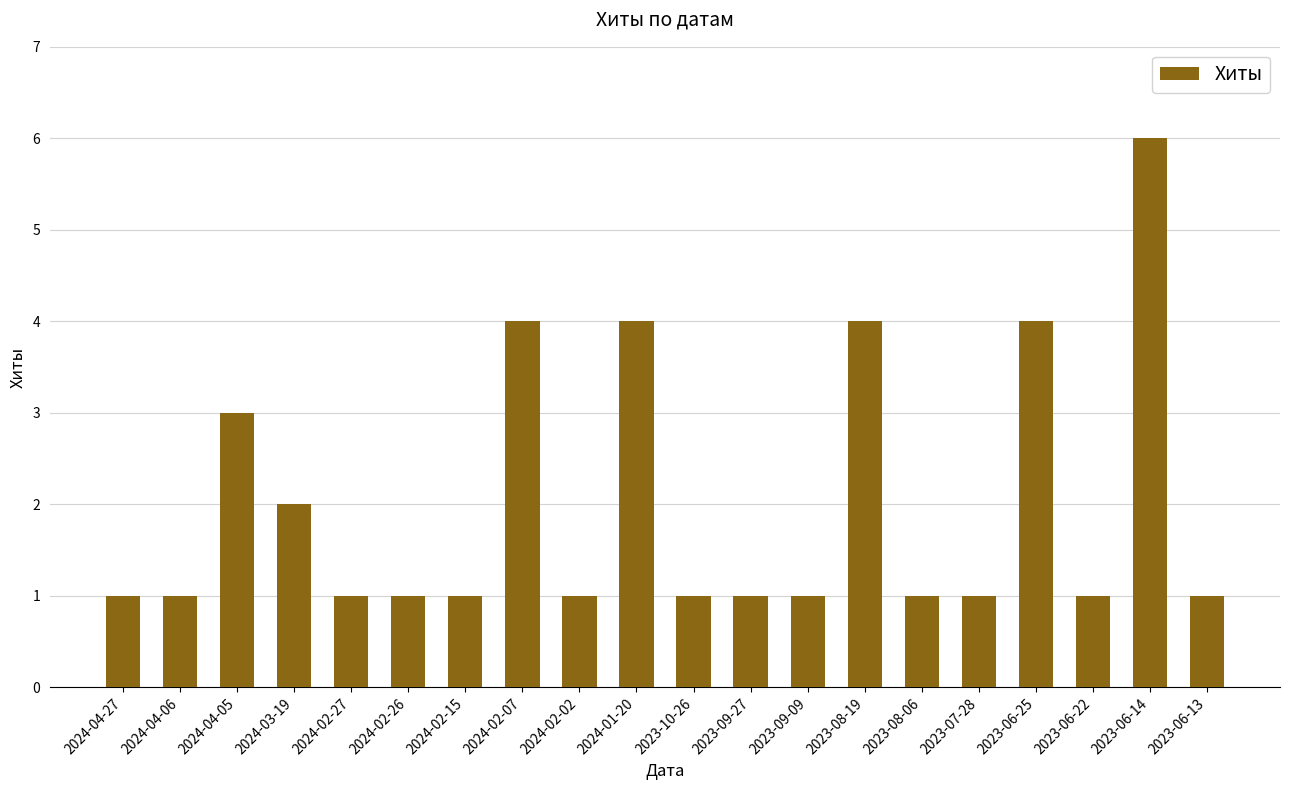

Where is the data nearest to the value 3?

2024-04-05